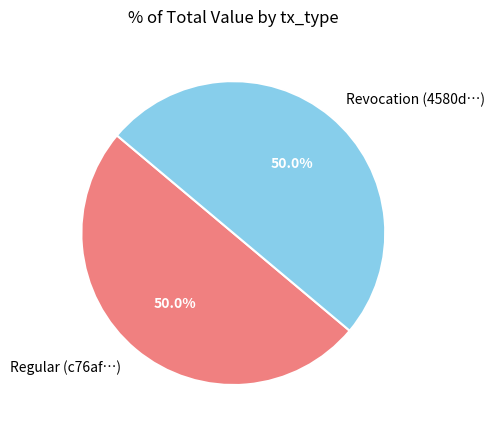

Approximately how many times larger is the value at Regular (c76af…) compared to Revocation (4580d…)?

1.0